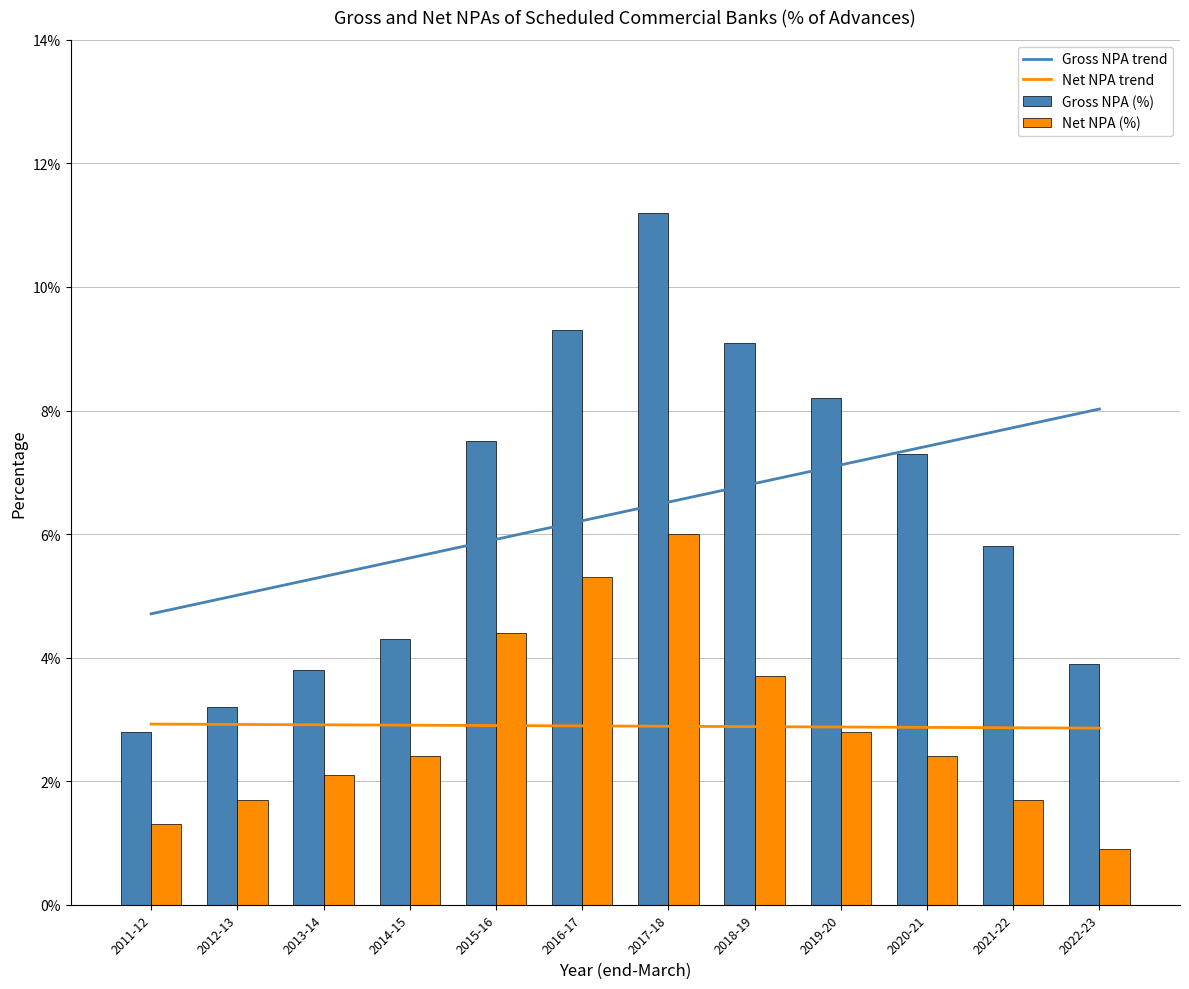

What is the average value of the Net NPA (%) series?

2.9